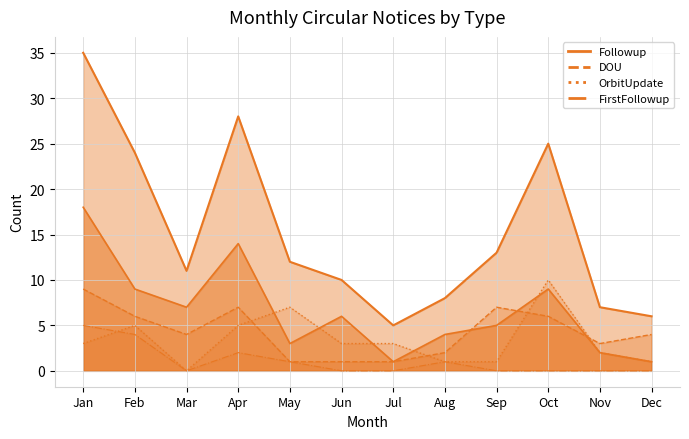

What is the minimum value for Followup_line?

1